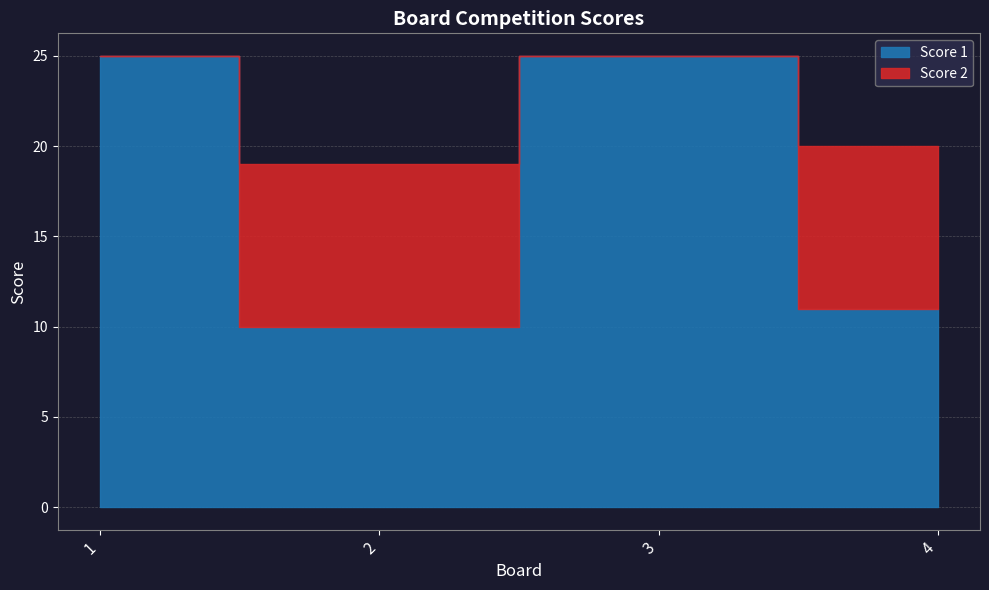

At 3, list the series in order from largest to smallest.

Score 1, Score 2